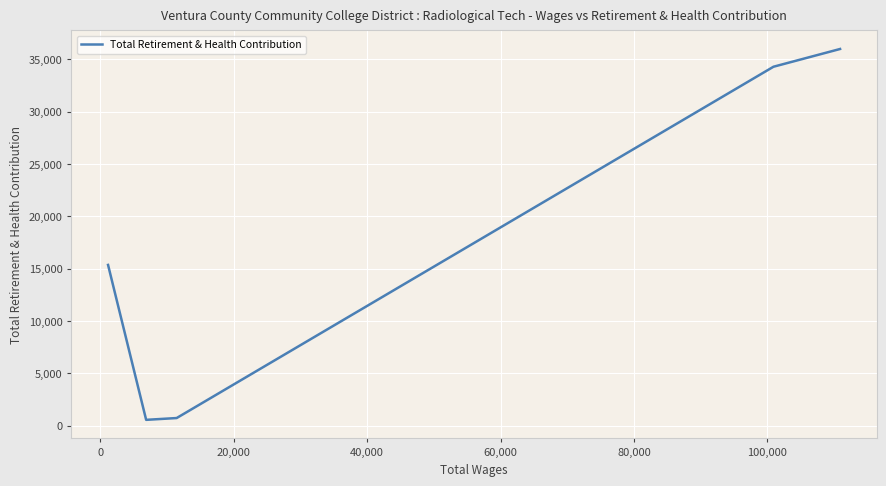

Reading left to right, list all the values displayed in this chart.

15353	550	722	34291	35987